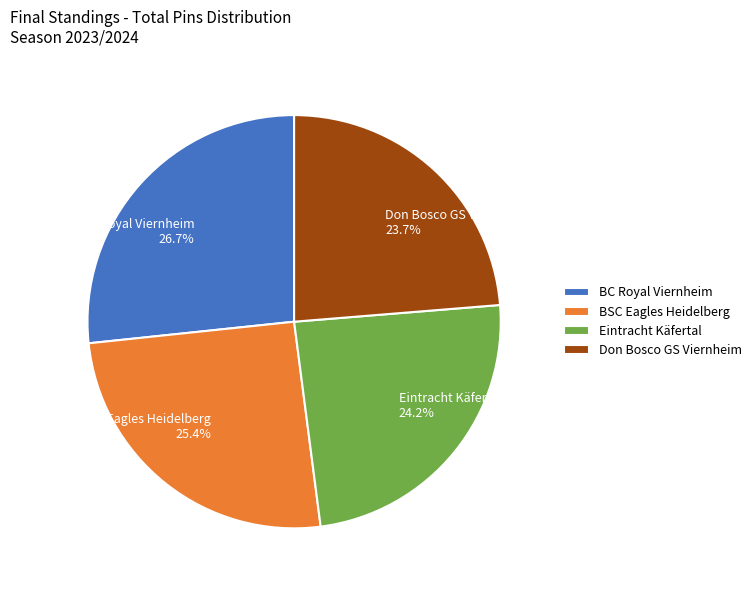

Which category has the smallest portion of the pie?

Don Bosco GS Viernheim